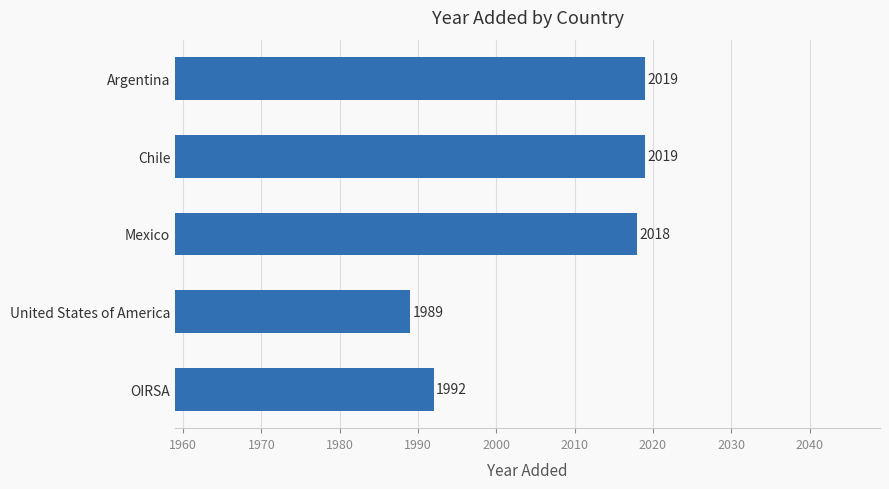

What is the average value?

2007